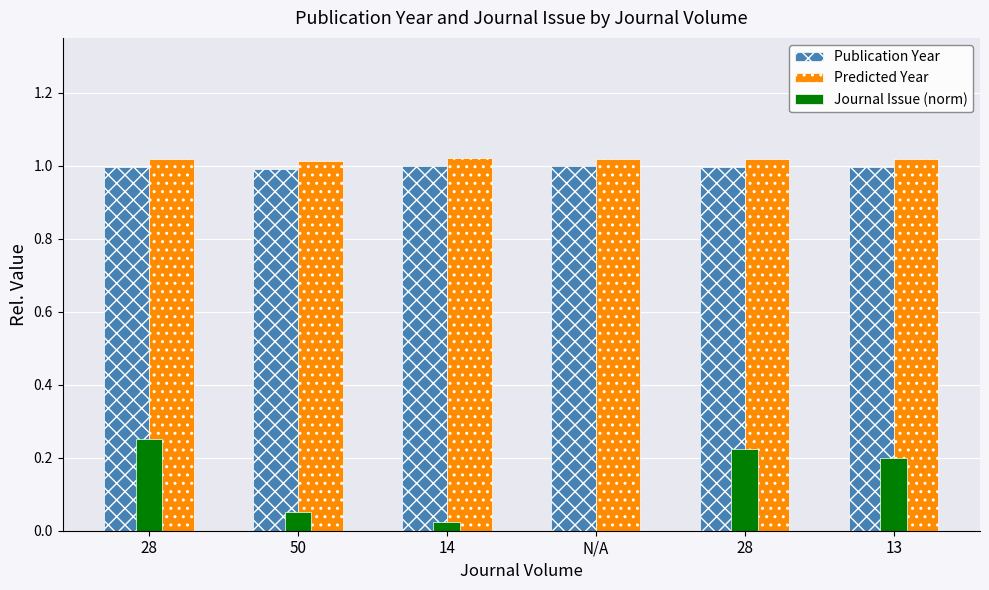

How many data points does each series have?

6